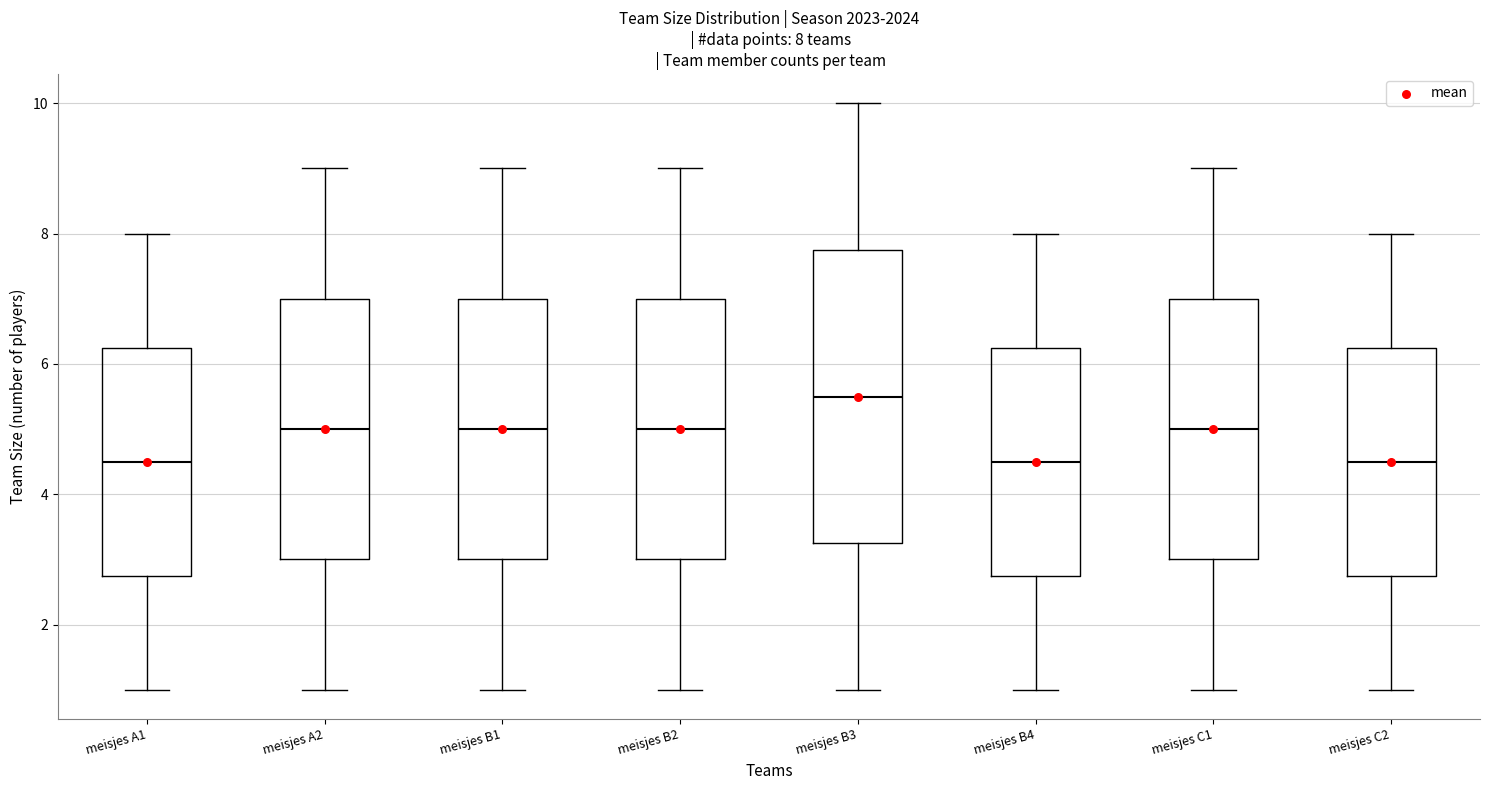

Which box is the tallest, from its lower edge to its upper edge?

meisjes B3